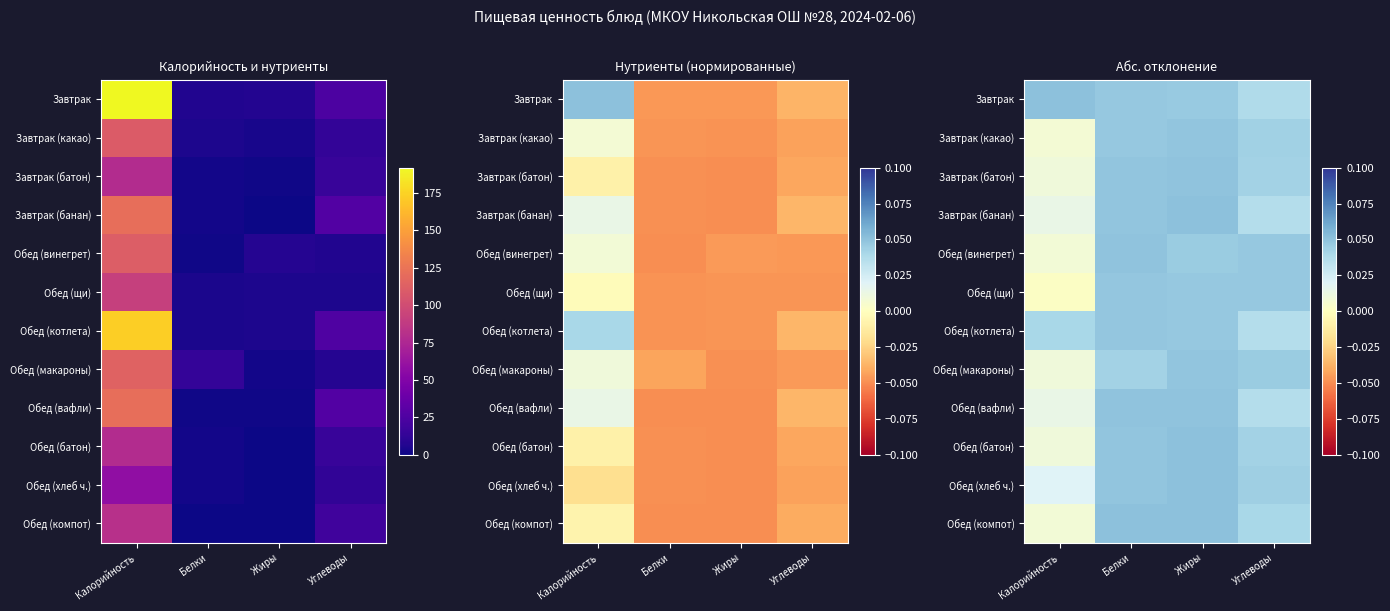

True or false: Завтрак (батон) has a value of 0.1 at Углеводы.

False